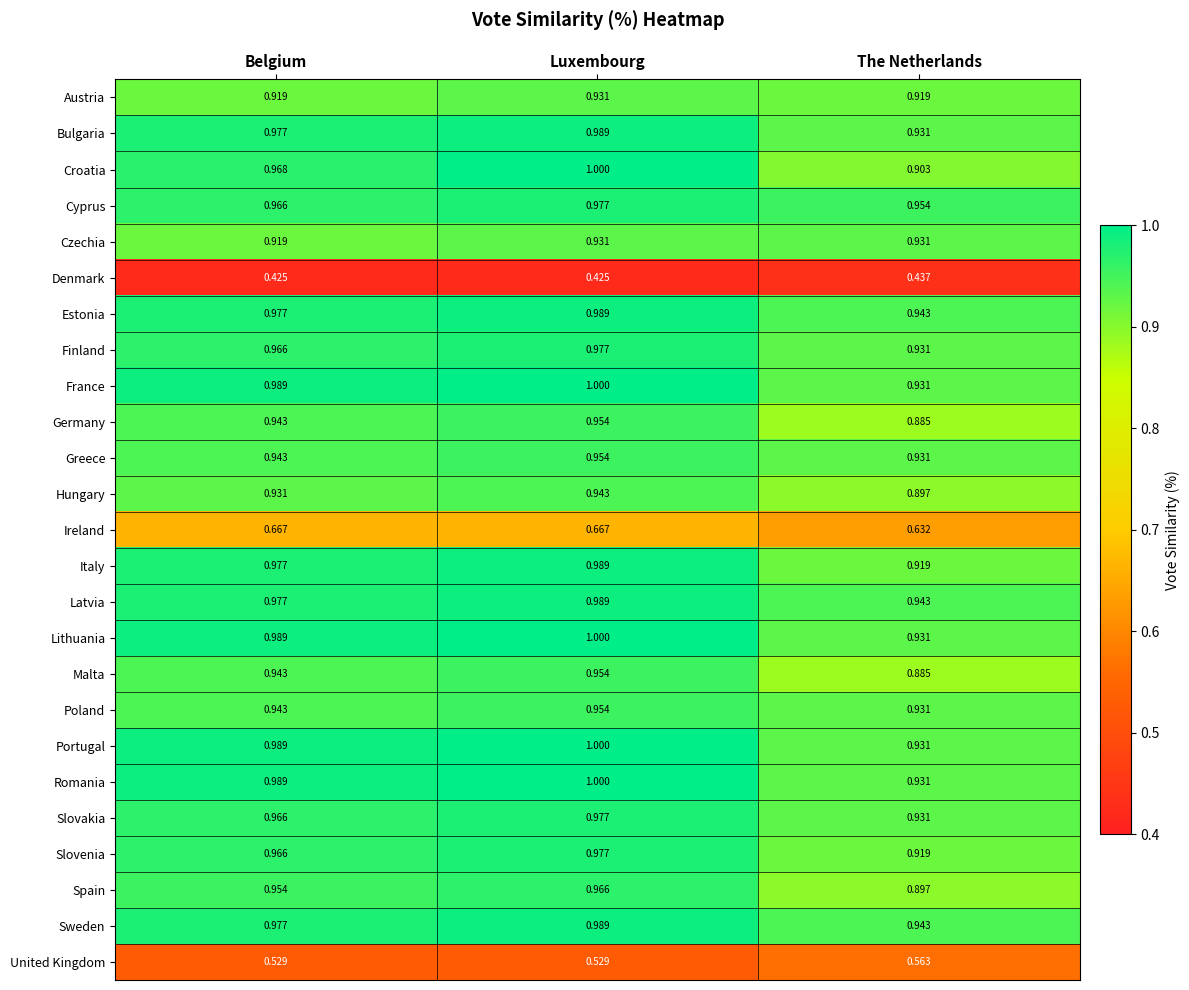

What is the total value across all series at Belgium?

22.8